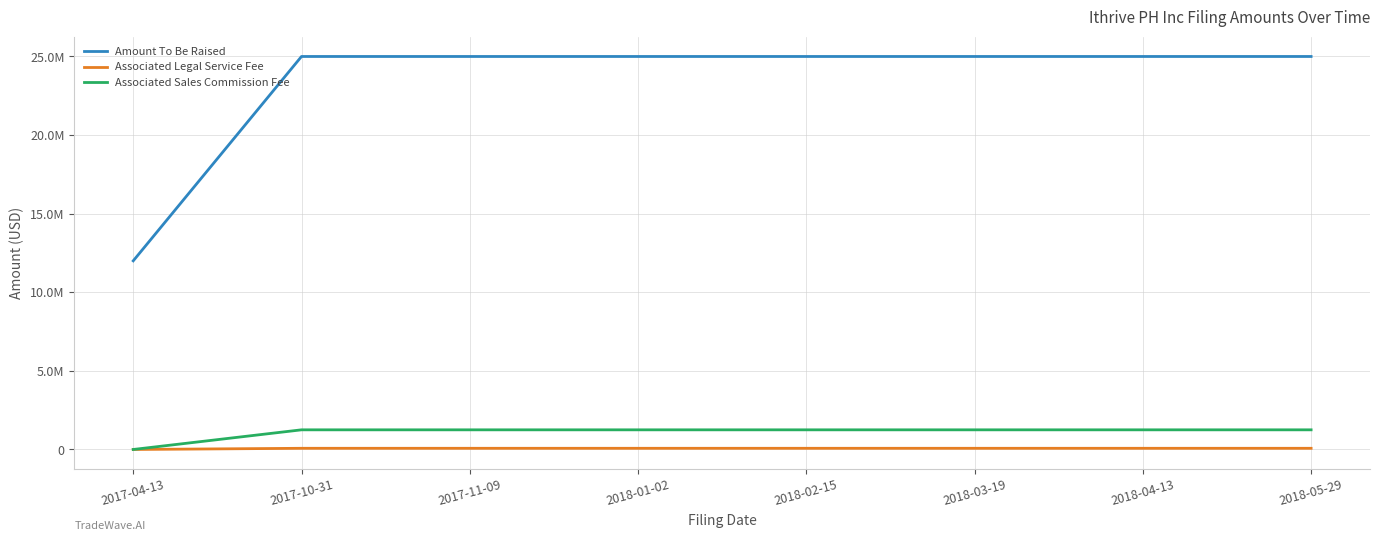

Reading right to left, list all the values displayed in this chart.

Amount To Be Raised: 2018-05-29=25000000	2018-04-13=25000000	2018-03-19=25000000	2018-02-15=25000000	2018-01-02=25000000	2017-11-09=25000000	2017-10-31=25000000	2017-04-13=12000000
Associated Legal Service Fee: 2018-05-29=75000	2018-04-13=75000	2018-03-19=75000	2018-02-15=75000	2018-01-02=75000	2017-11-09=75000	2017-10-31=75000	2017-04-13=0
Associated Sales Commission Fee: 2018-05-29=1250000	2018-04-13=1250000	2018-03-19=1250000	2018-02-15=1250000	2018-01-02=1250000	2017-11-09=1250000	2017-10-31=1250000	2017-04-13=0